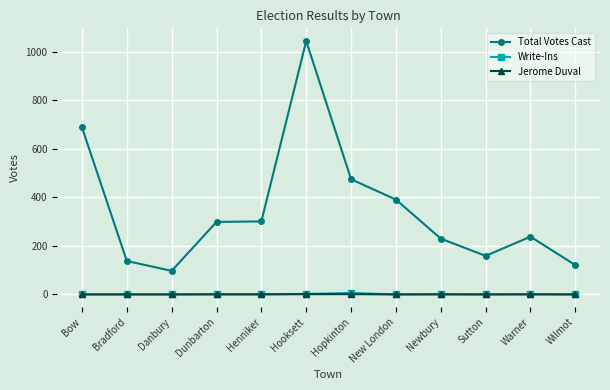

True or false: Total Votes Cast has more than 0 points higher than both neighbors.

True